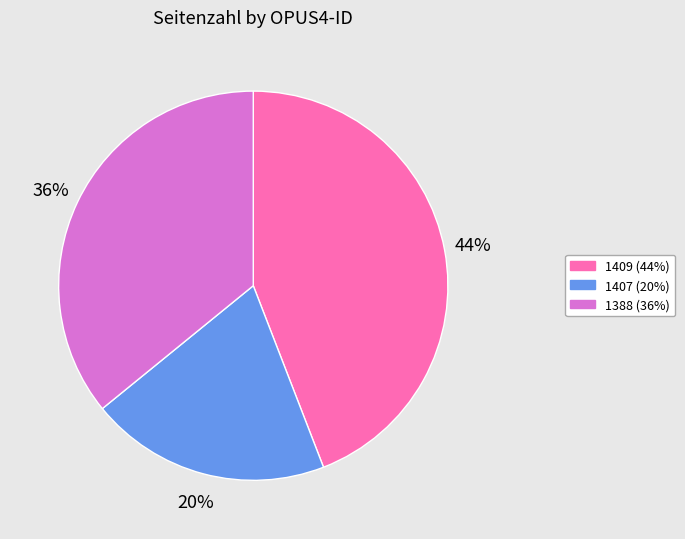

Is there any slice that represents more than half of the pie?

No